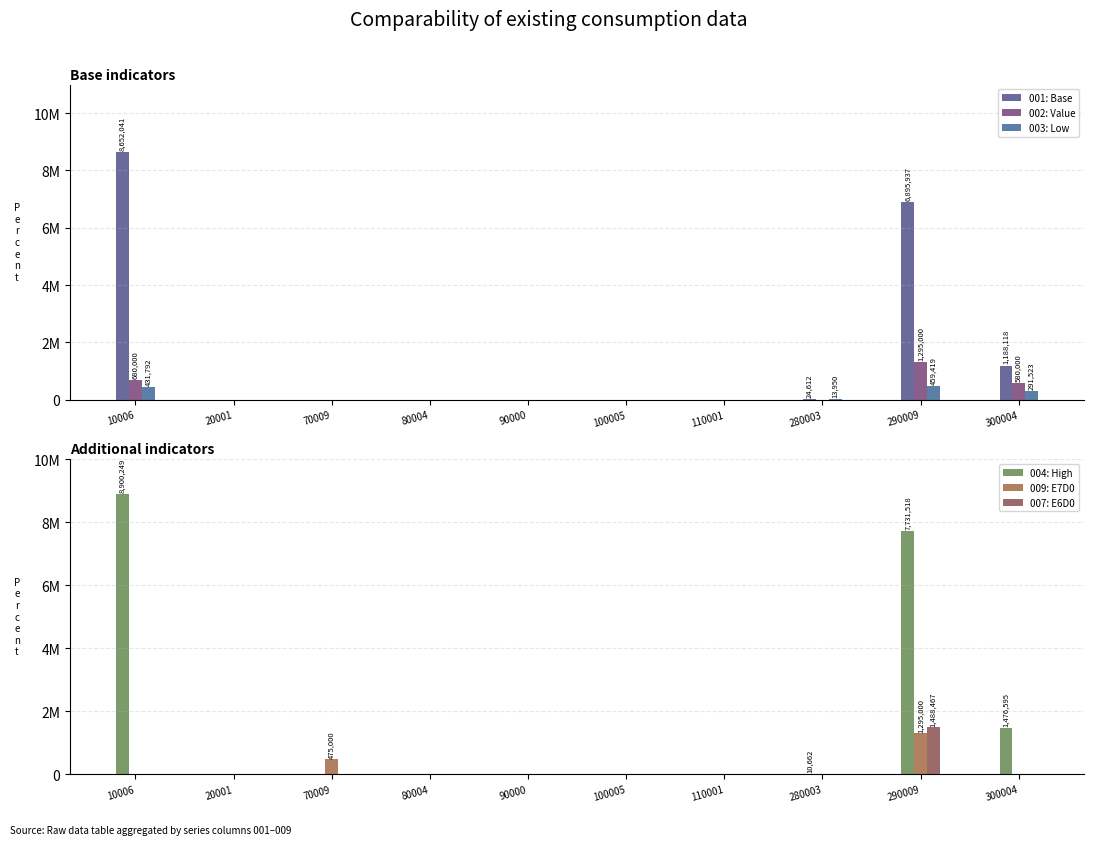

What is the difference between the second highest and minimum values in the 003: Low series?

431792